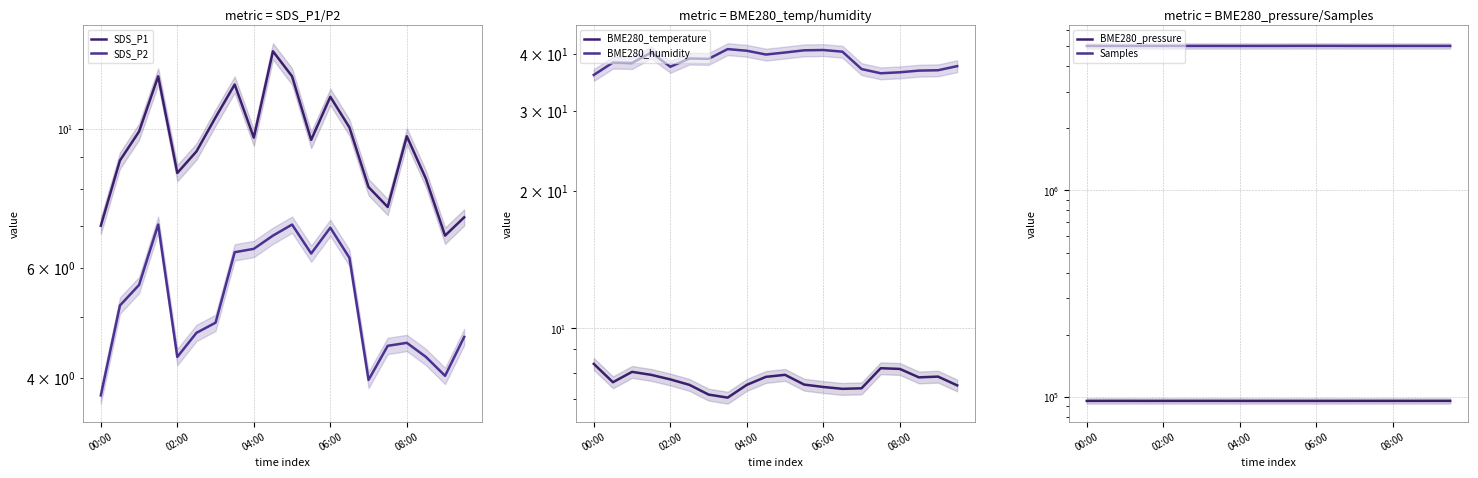

True or false: SDS_P1 and BME280_humidity cross at least once.

False